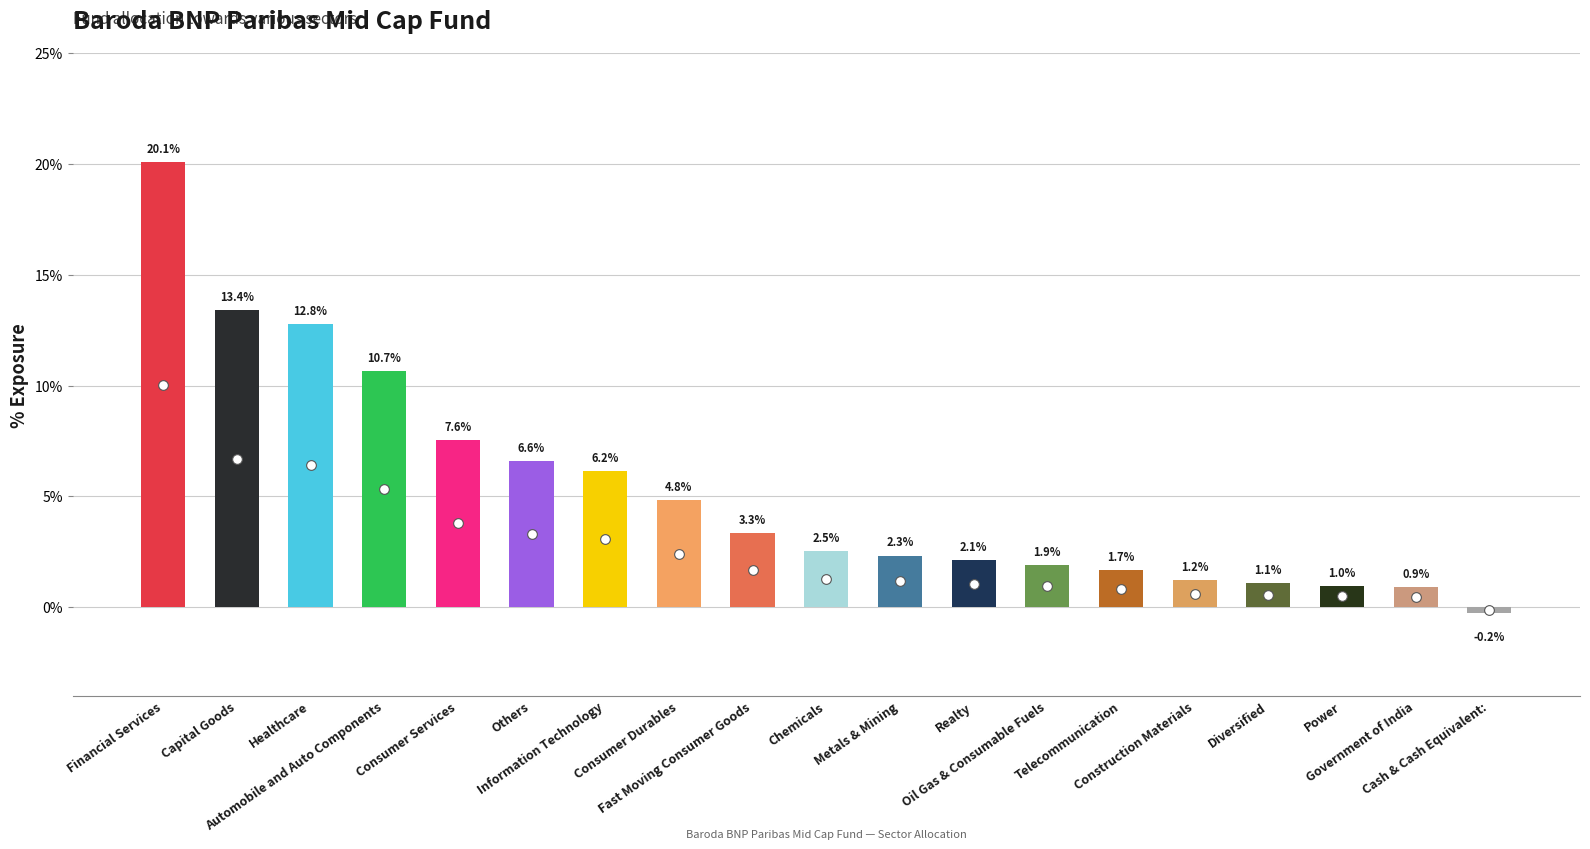

What position from the left is Consumer Durables?

8